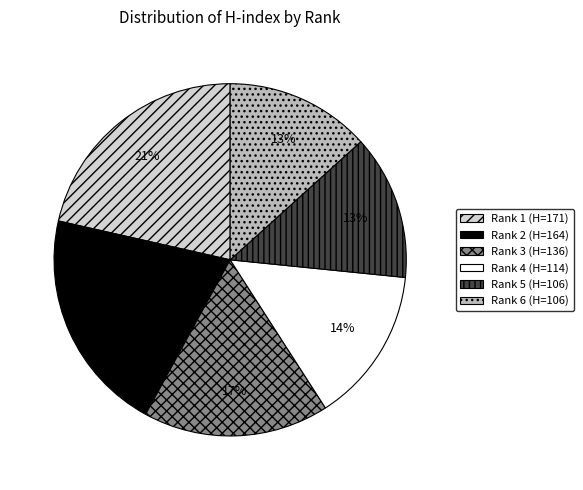

What is the ratio of the value at Rank 4 (H=114) to the value at Rank 6 (H=106)?

1.1